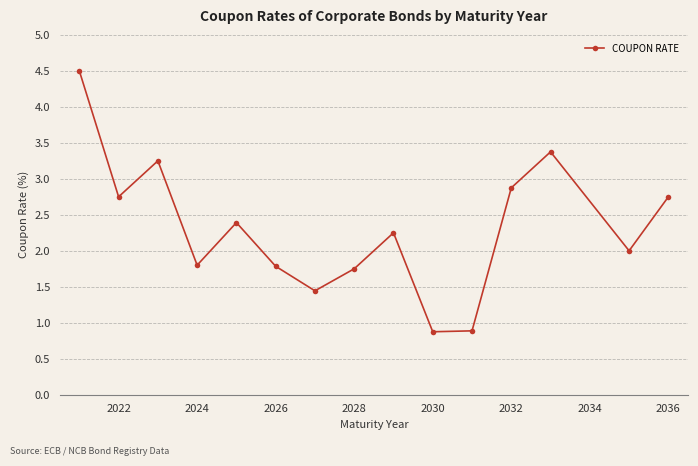

How many interior local valleys (lower than both neighbors) does the data have?

5